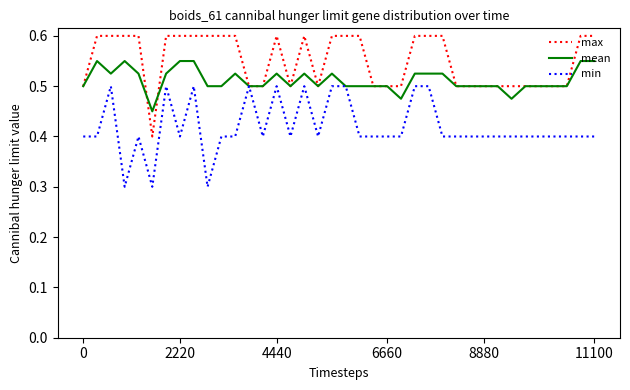

What is the lowest value of the min series?

0.3